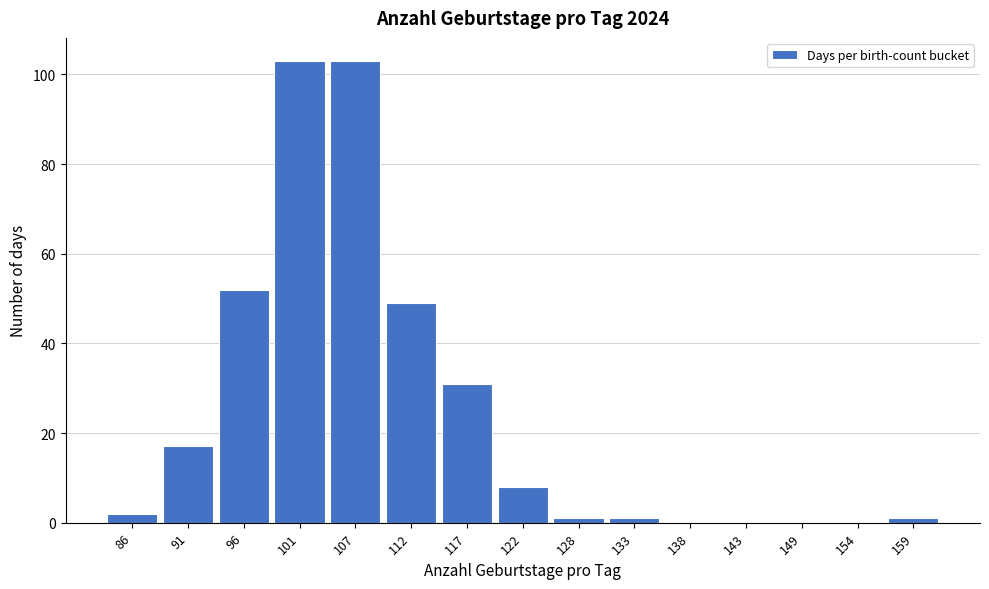

Reading right to left, transcribe all the data shown in this chart.

159=1	154=0	149=0	143=0	138=0	133=1	128=1	122=8	117=31	112=49	107=103	101=103	96=52	91=17	86=2